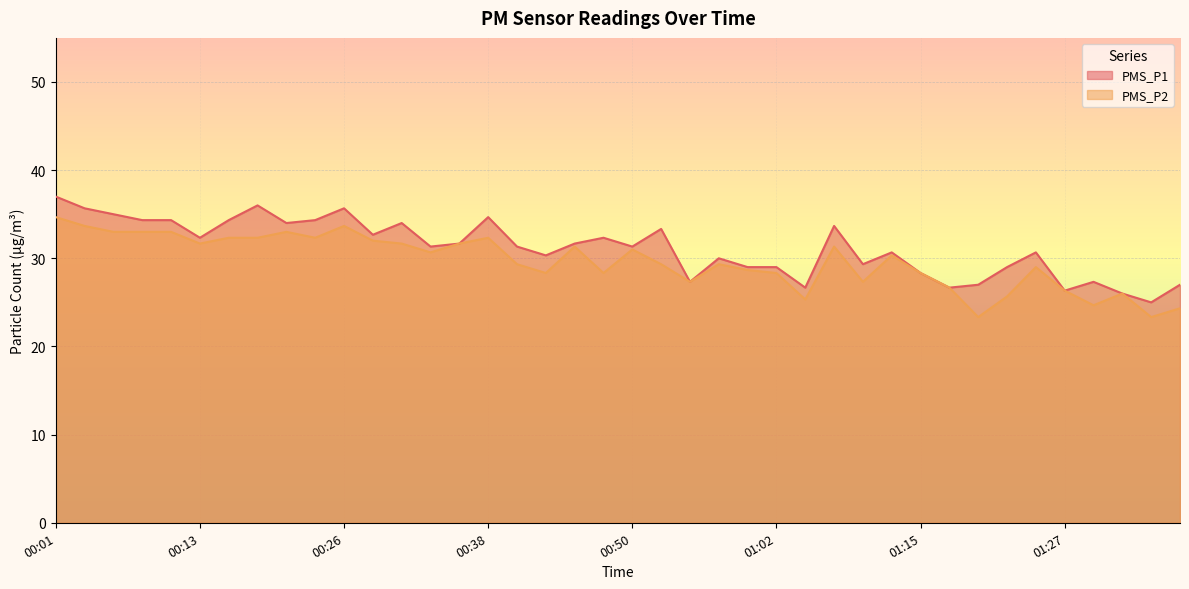

True or false: PMS_P2 has a value of 32.3 at 00:16.

True